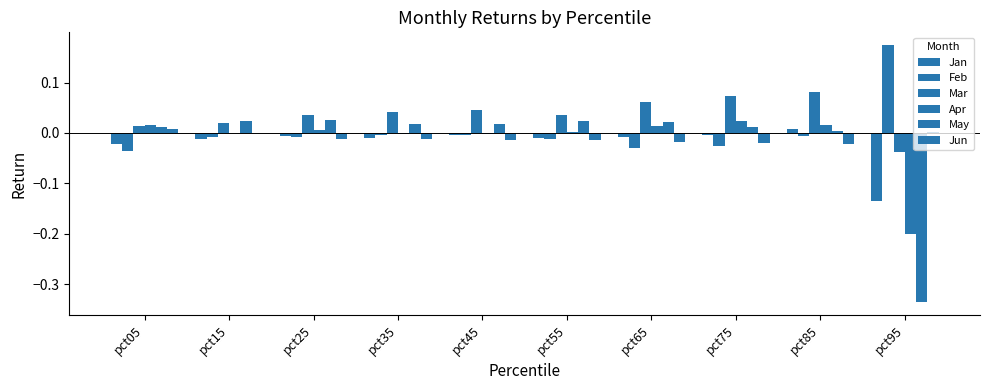

Which has a higher value, pct25 or pct75?

pct75